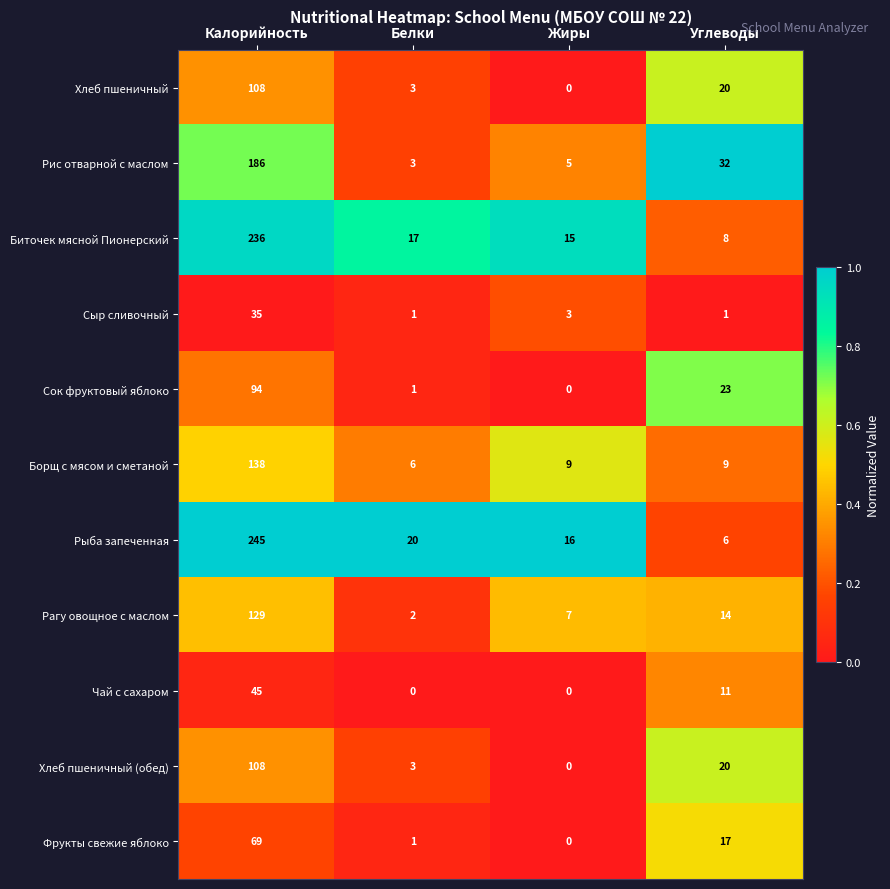

What is the sum of all Сок фруктовый яблоко values?

118